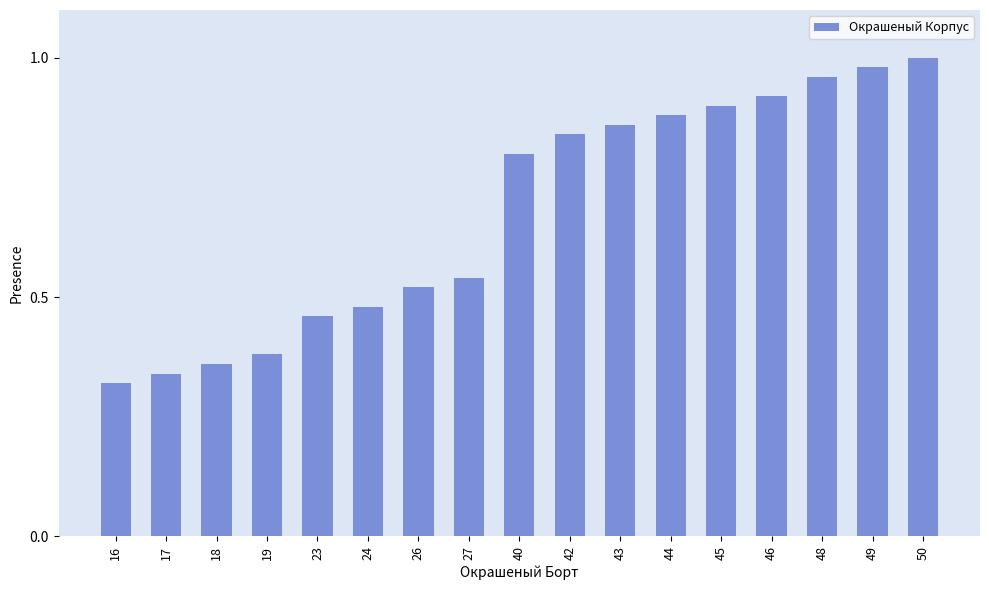

List the labels in order of value, largest first.

50, 49, 48, 46, 45, 44, 43, 42, 40, 27, 26, 24, 23, 19, 18, 17, 16